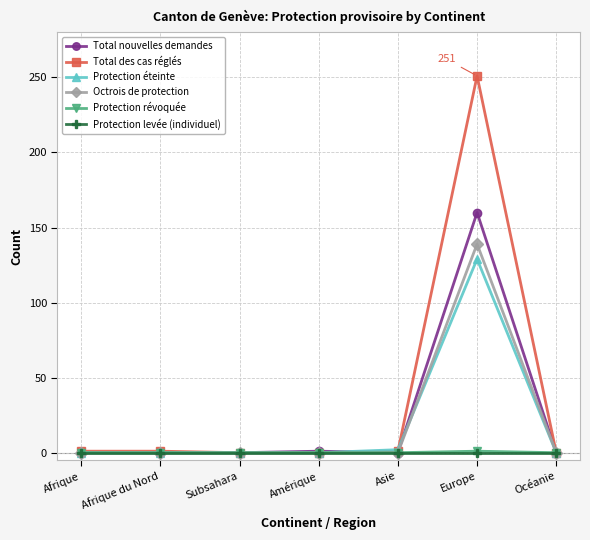

Which series has the largest range (max minus min)?

Total des cas réglés